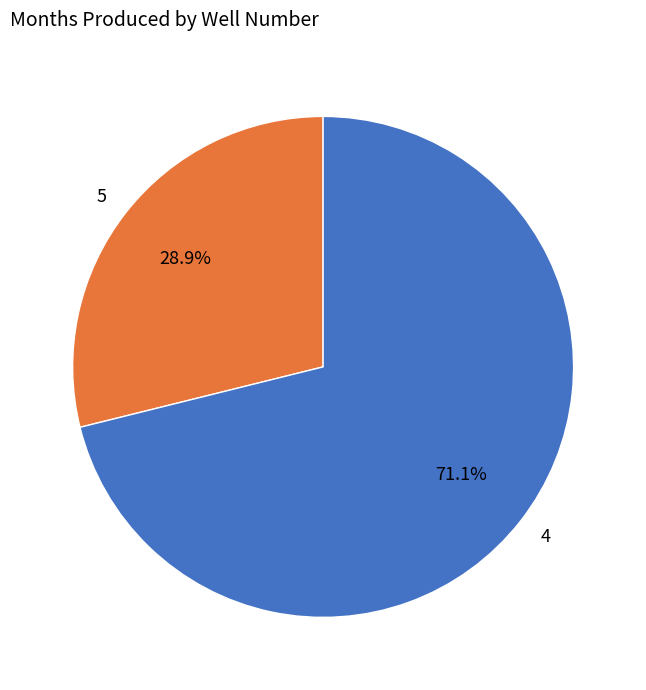

Is there any slice that represents more than half of the pie?

Yes